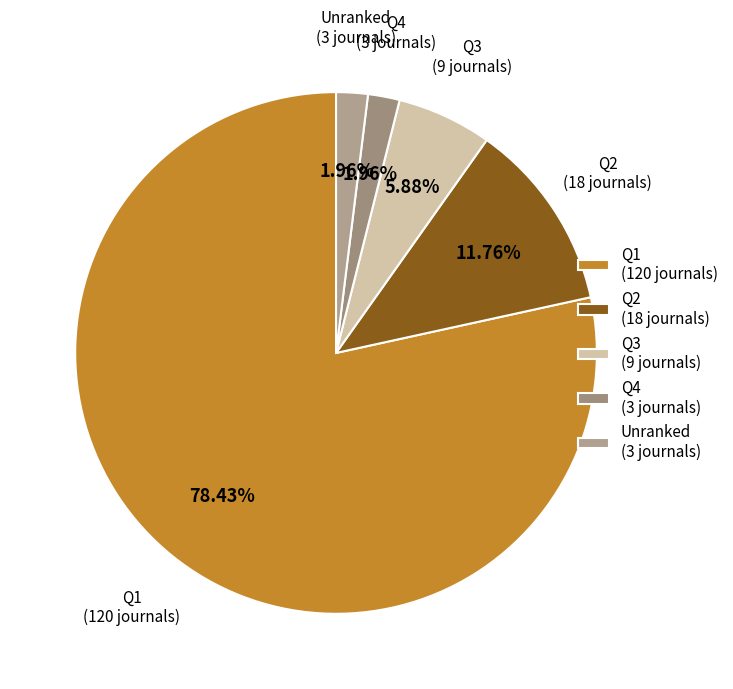

Which slice is the largest?

Q1 (120 journals)